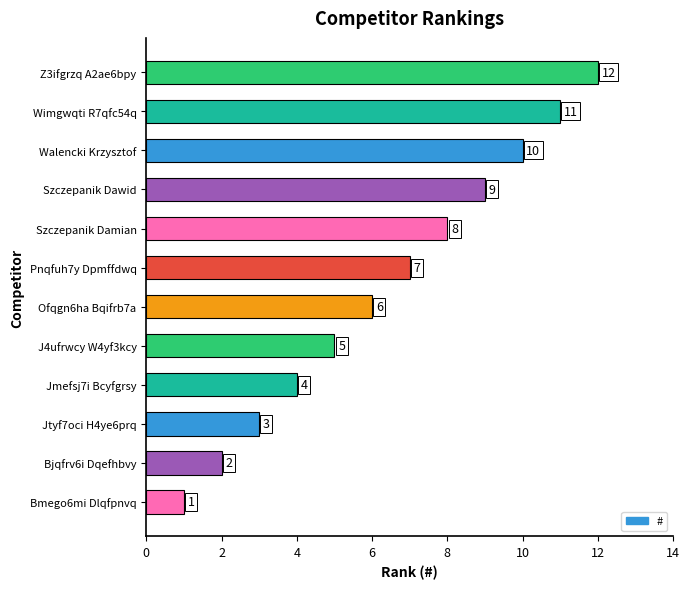

Which has a higher value, Walencki Krzysztof or Pnqfuh7y Dpmffdwq?

Walencki Krzysztof